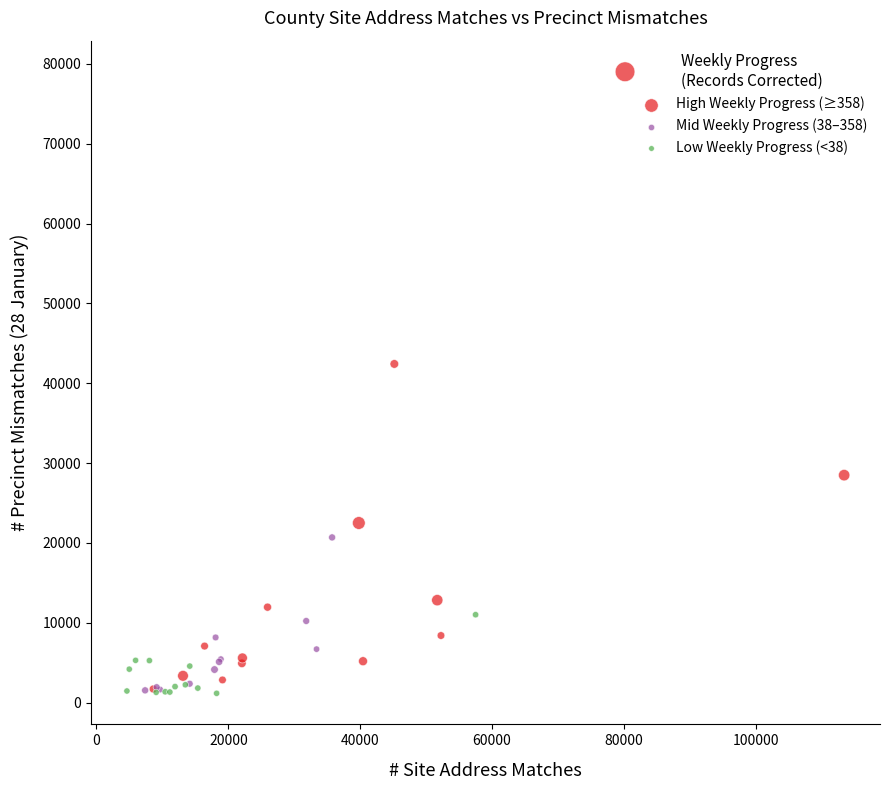

Which series reaches the maximum Y coordinate?

High Weekly Progress (≥358)